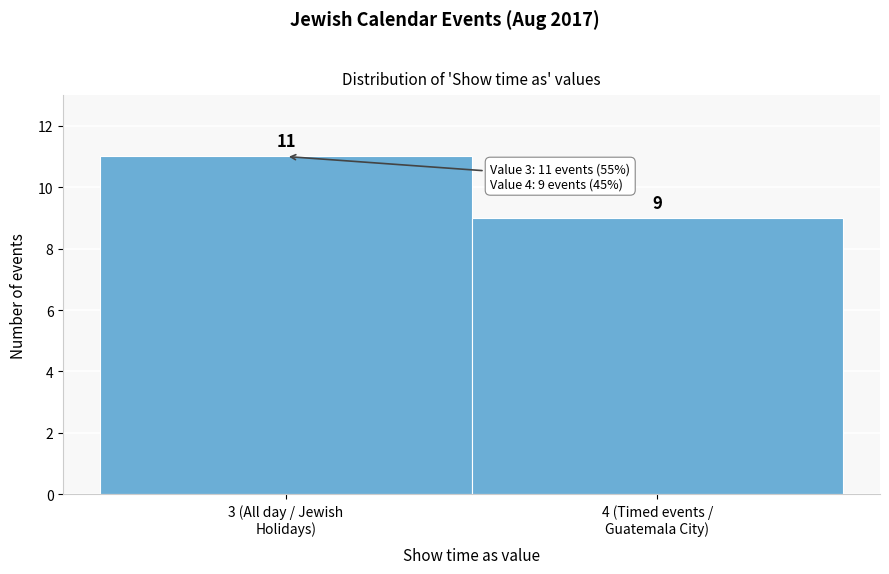

Reading right to left, what are all the values shown in this chart?

9	11